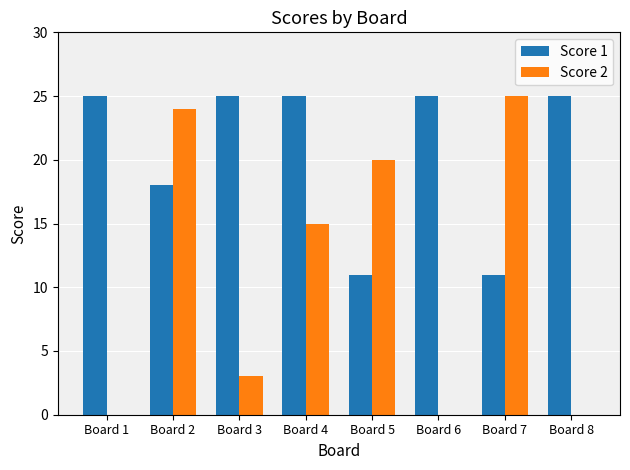

Which series changed the most between Board 5 and Board 6?

Score 2